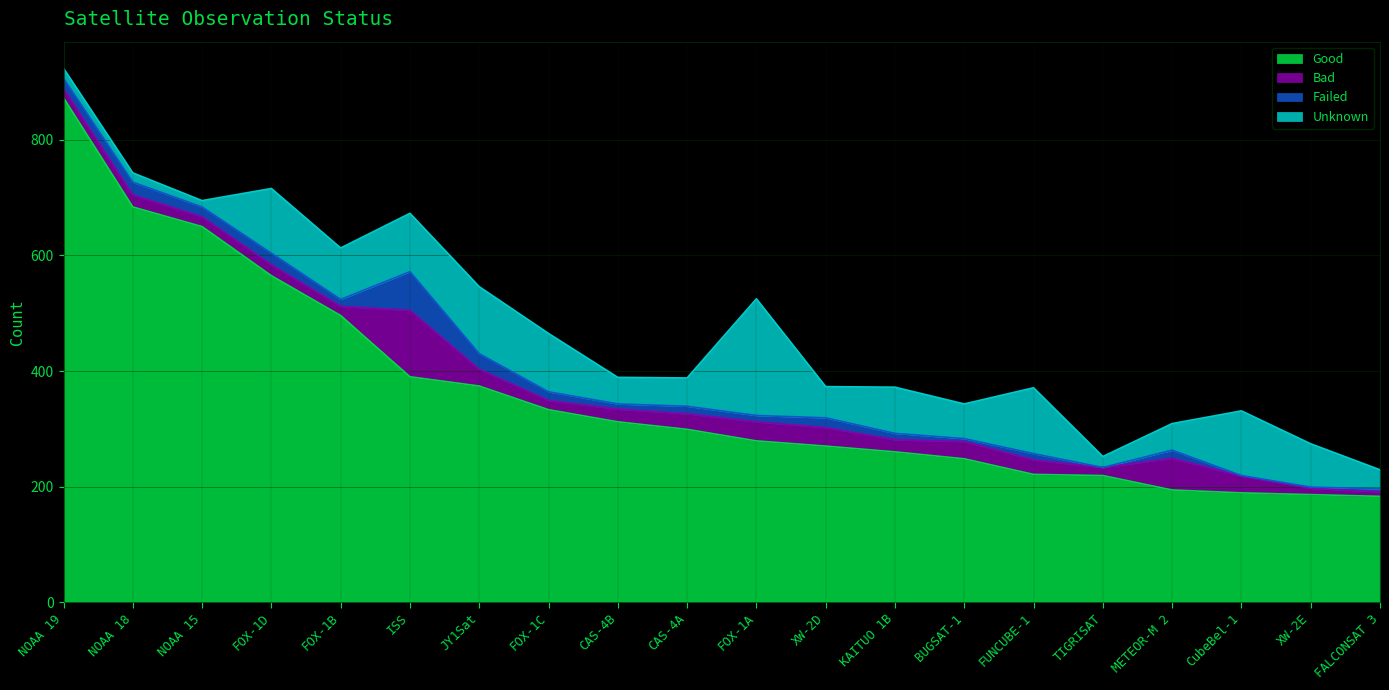

How many lines are shown in the chart?

4